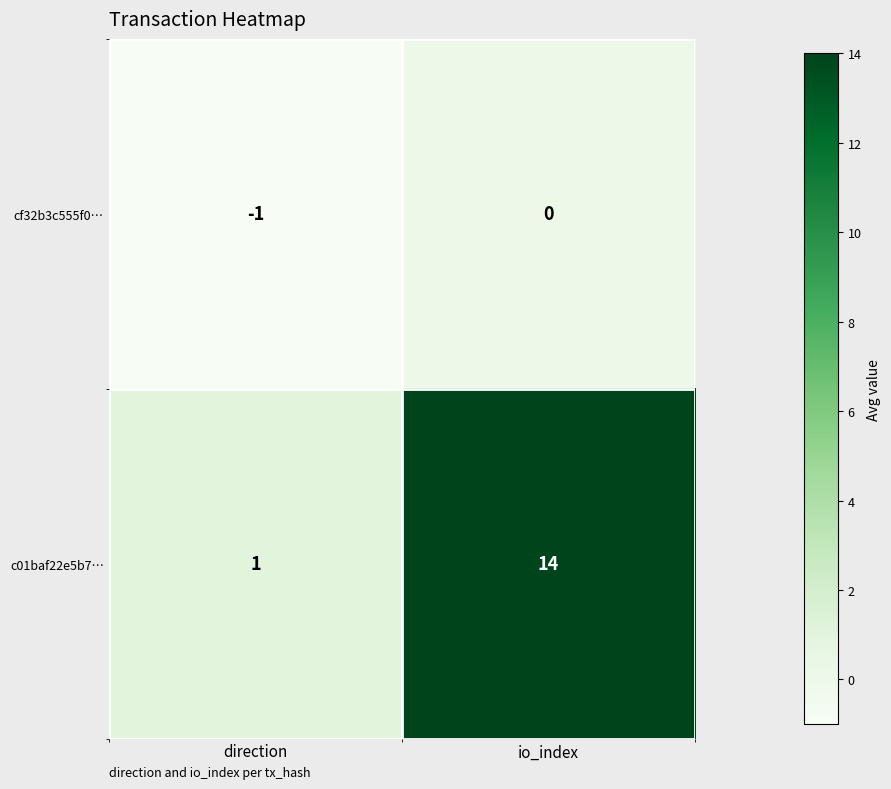

What is the sum of all c01baf22e5b7… values?

15